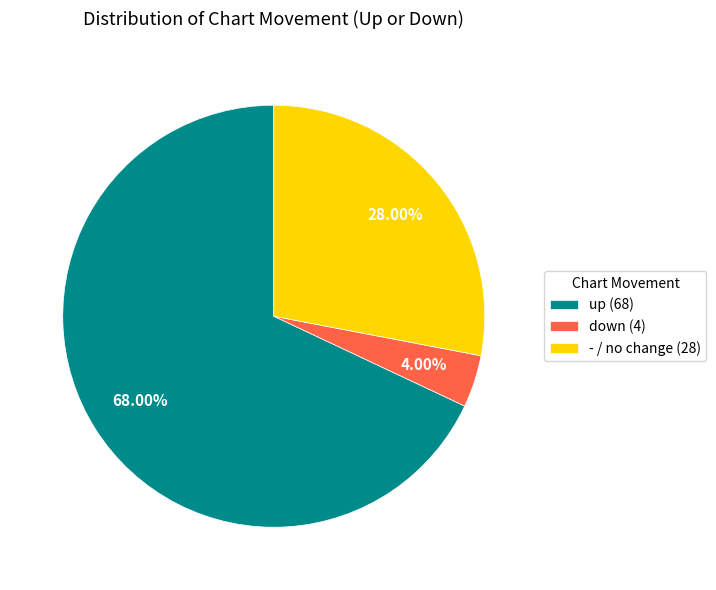

Which has a higher value, up (68) or down (4)?

up (68)